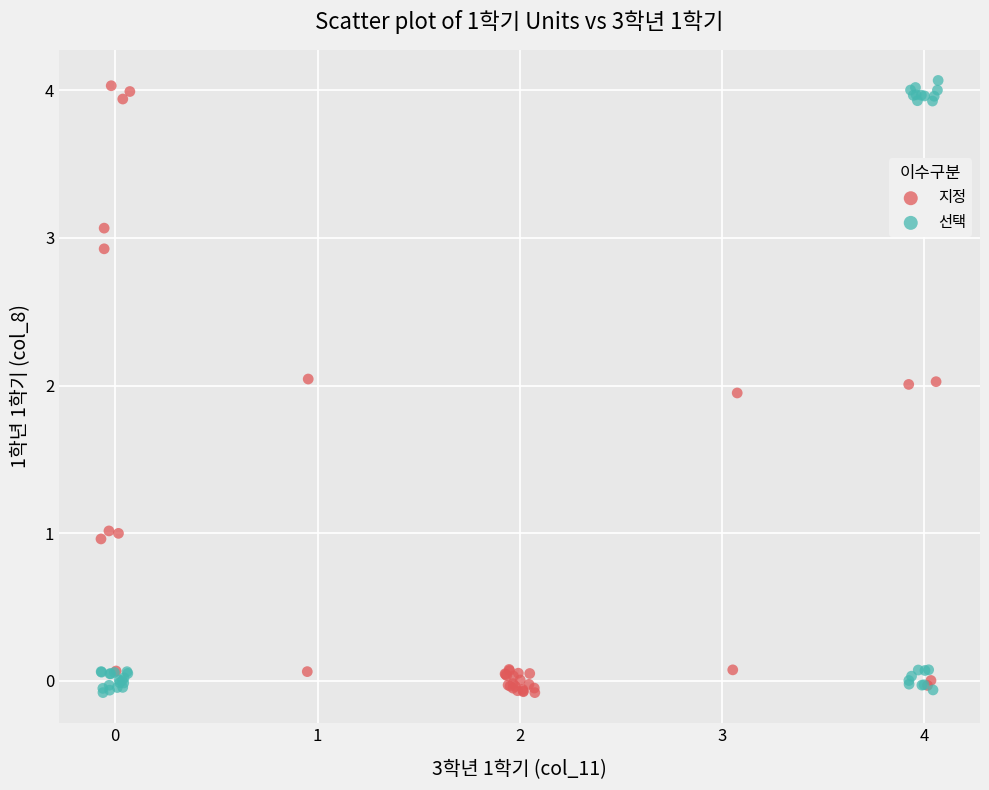

What are all the series names shown in the legend?

지정, 선택